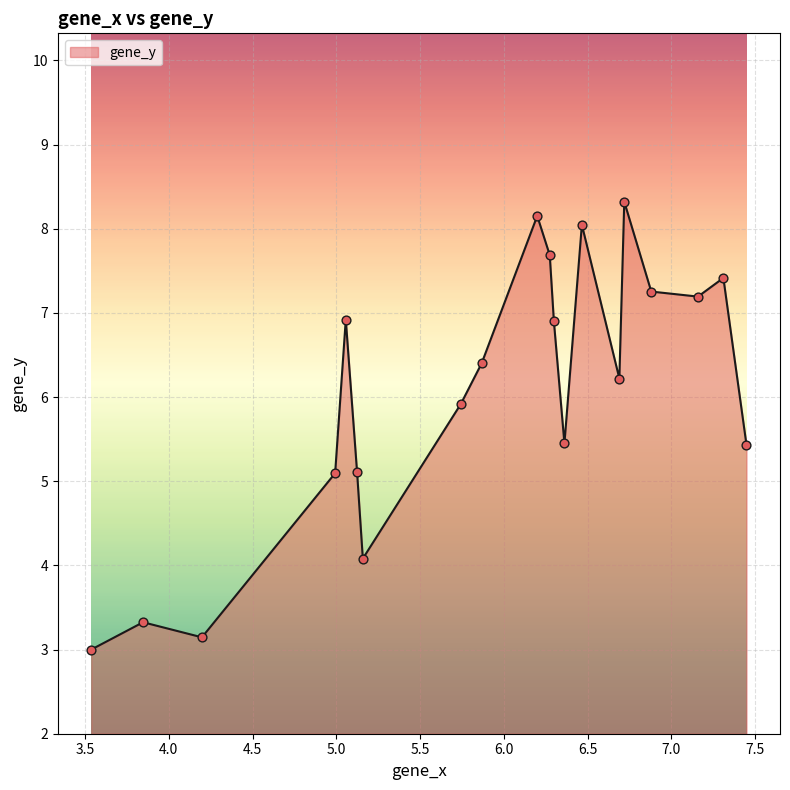

What is the greatest value displayed?

8.3